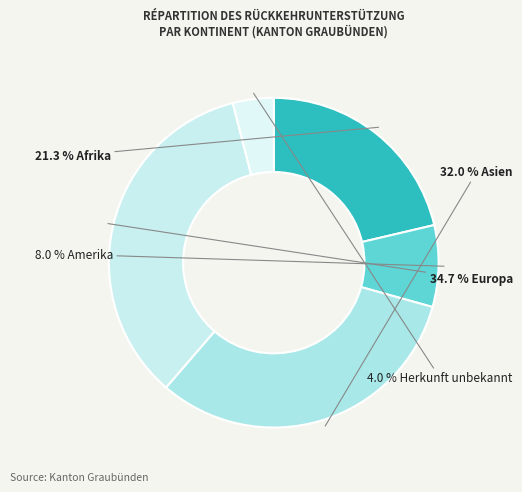

How many slices are in this pie chart?

5